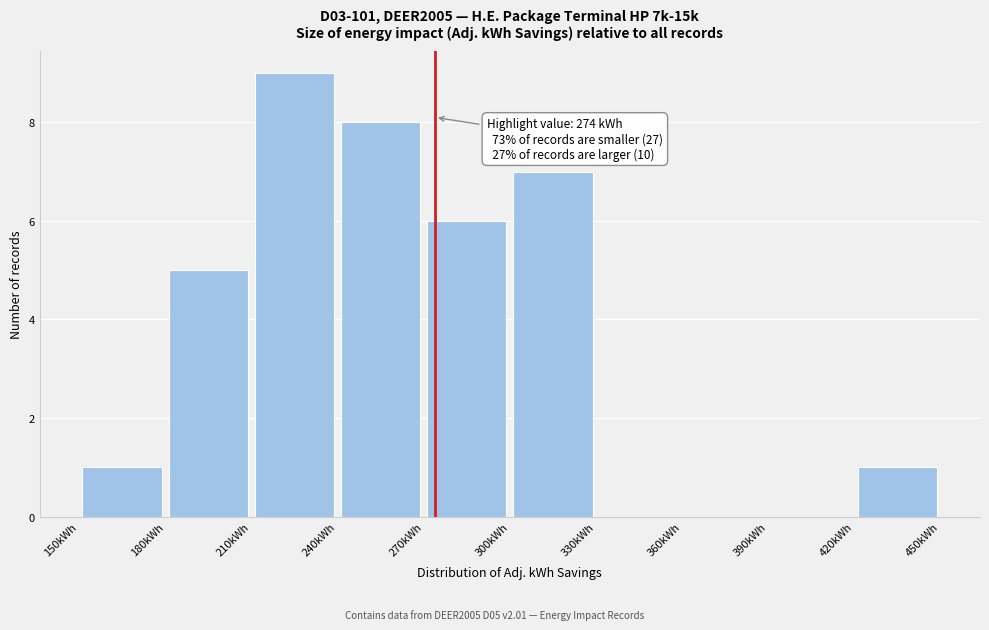

Which range on the x-axis has the tallest bar?

210 to 240